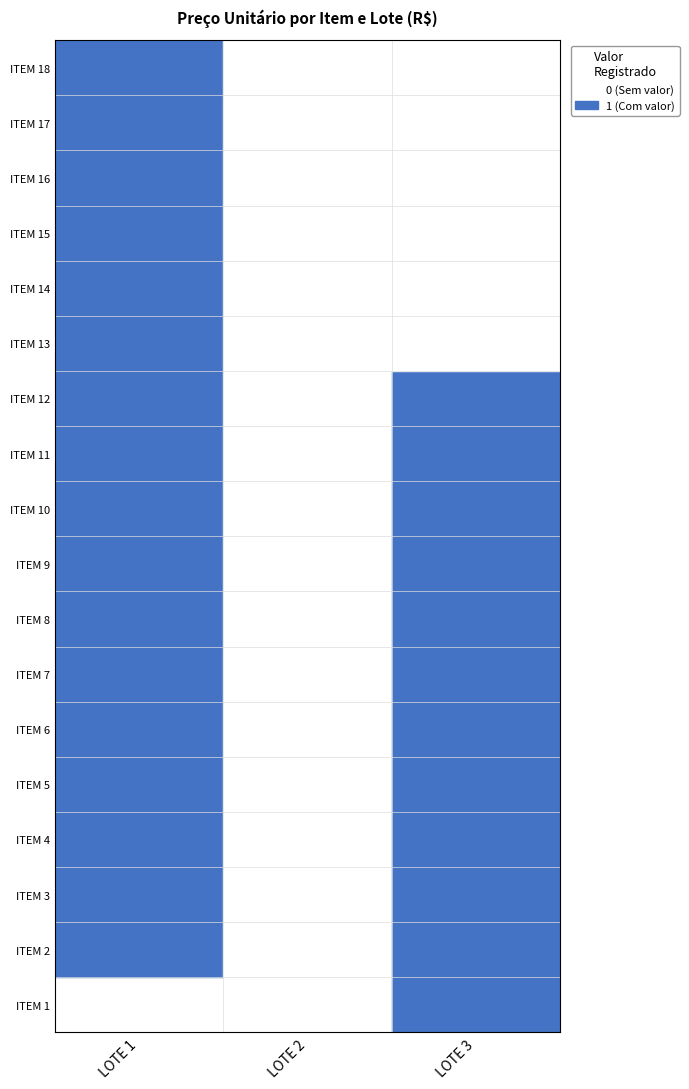

The LOTE 3 series shows 15.4 at LOTE 3. True or false?

False